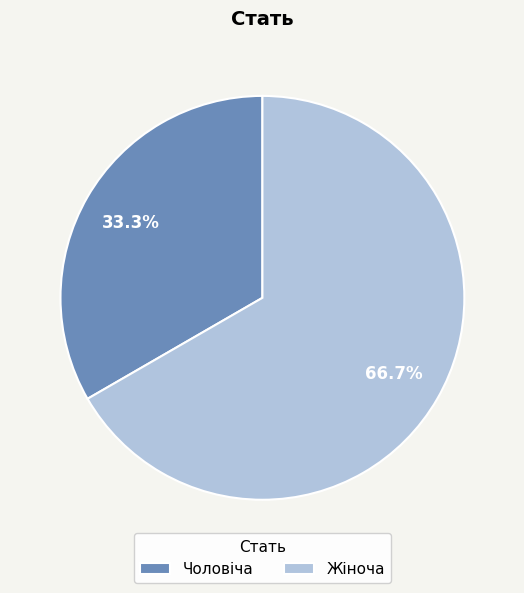

How many segments does this pie chart have?

2